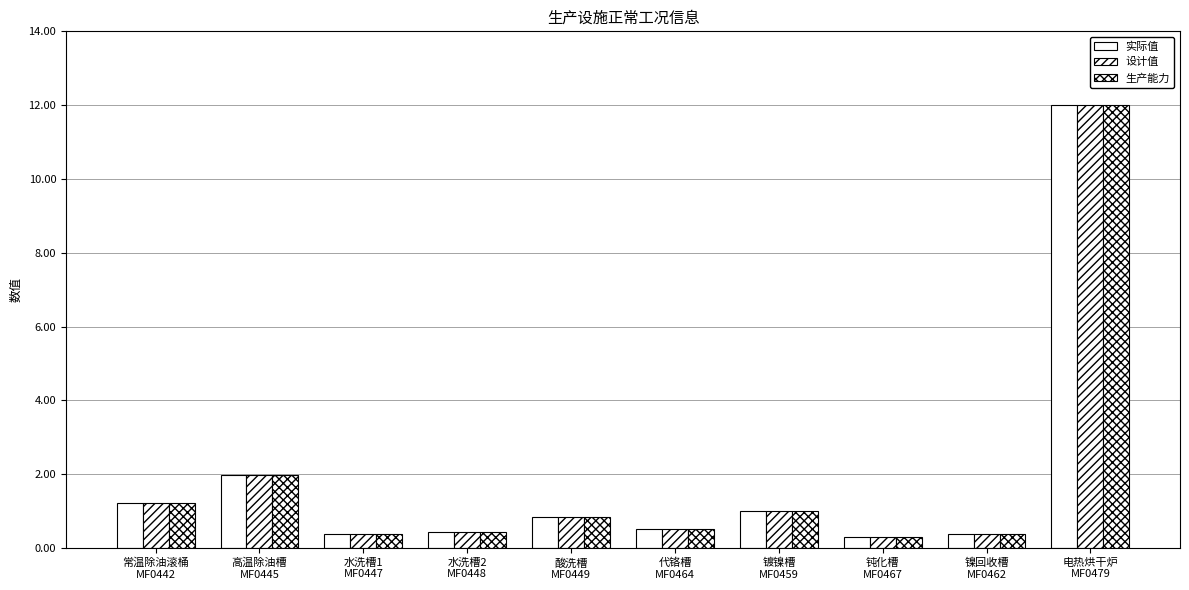

At which label is 设计值 closest to 6?

高温除油槽
MF0445